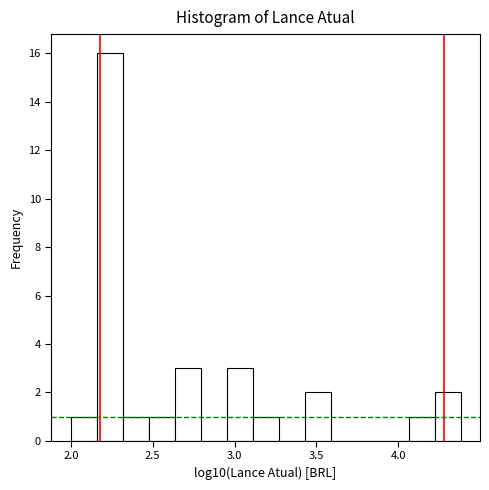

Read against the x-axis, roughly where is the centre of the tallest bar?

2.25